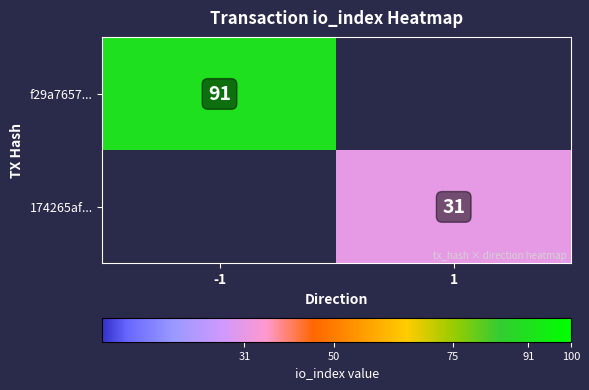

The 174265af... series shows 46 at 1. True or false?

False